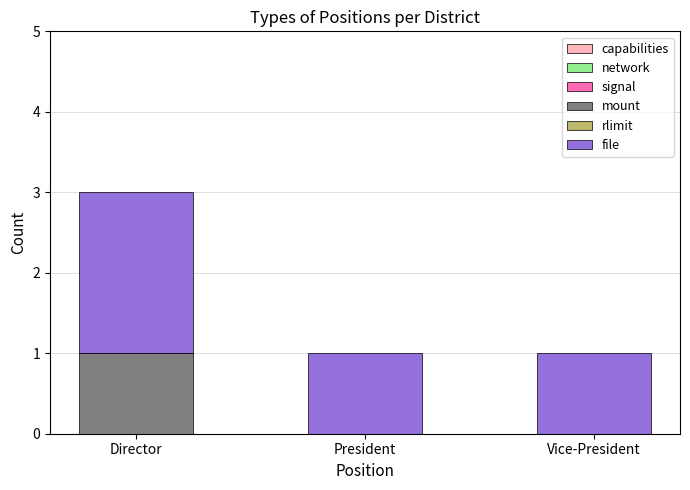

True or false: mount has a value of 0 at President.

True